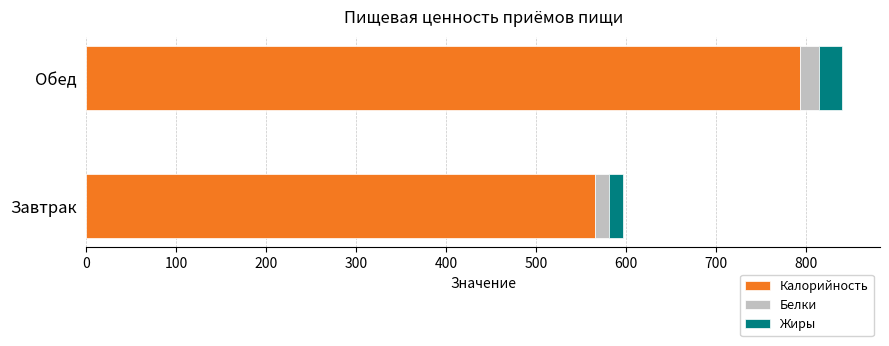

What is the difference between the maximum and minimum values in the Калорийность series?

227.6